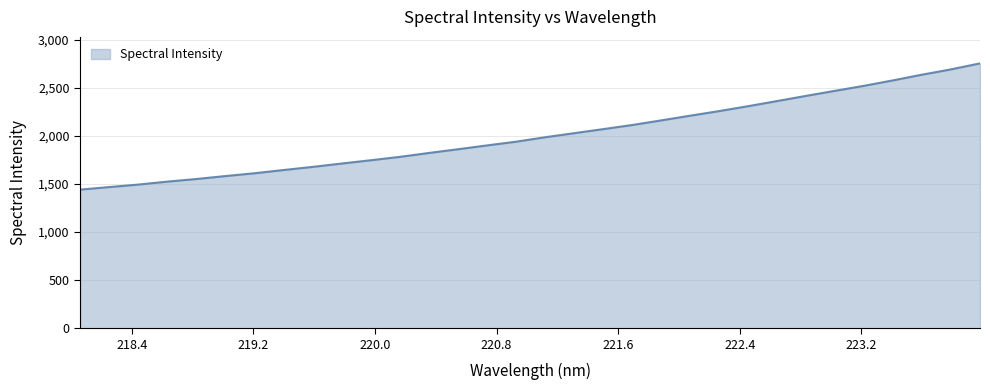

What is the maximum value shown in the chart?

2752.7